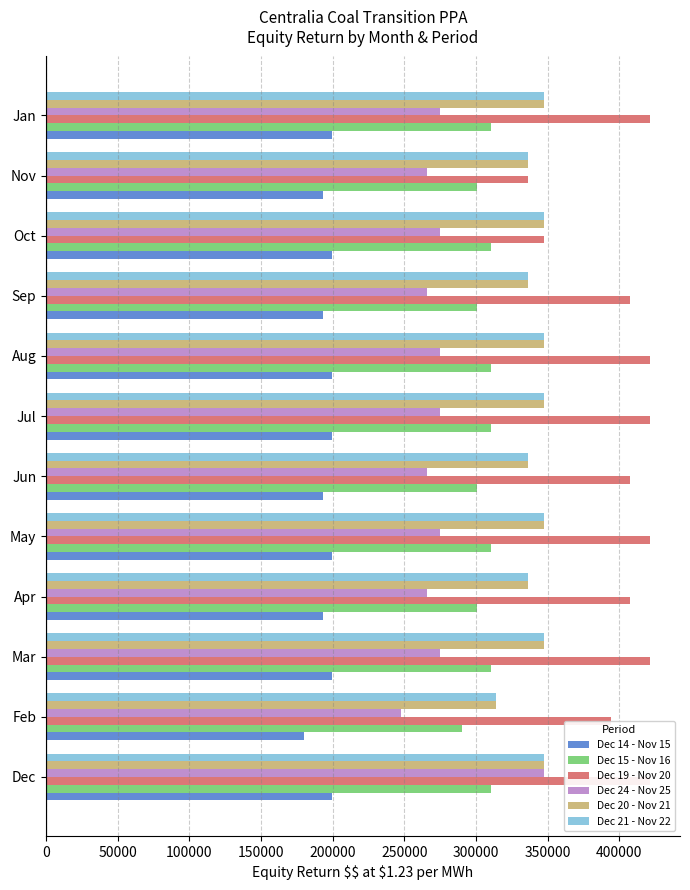

True or false: Dec 14 - Nov 15 has a value of 199540.8 at Dec.

True